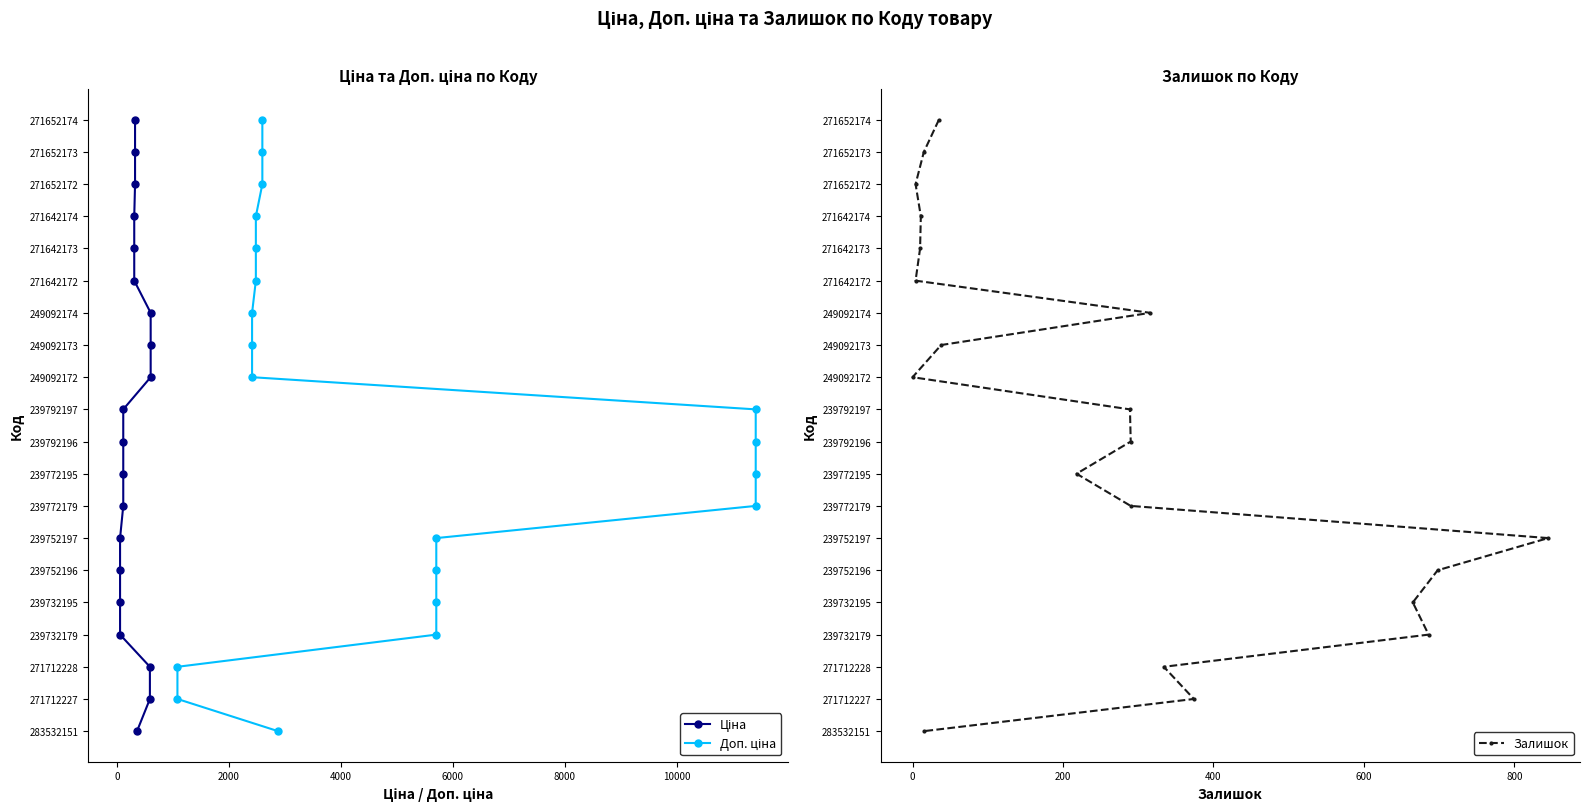

How many data points does each series have?

20